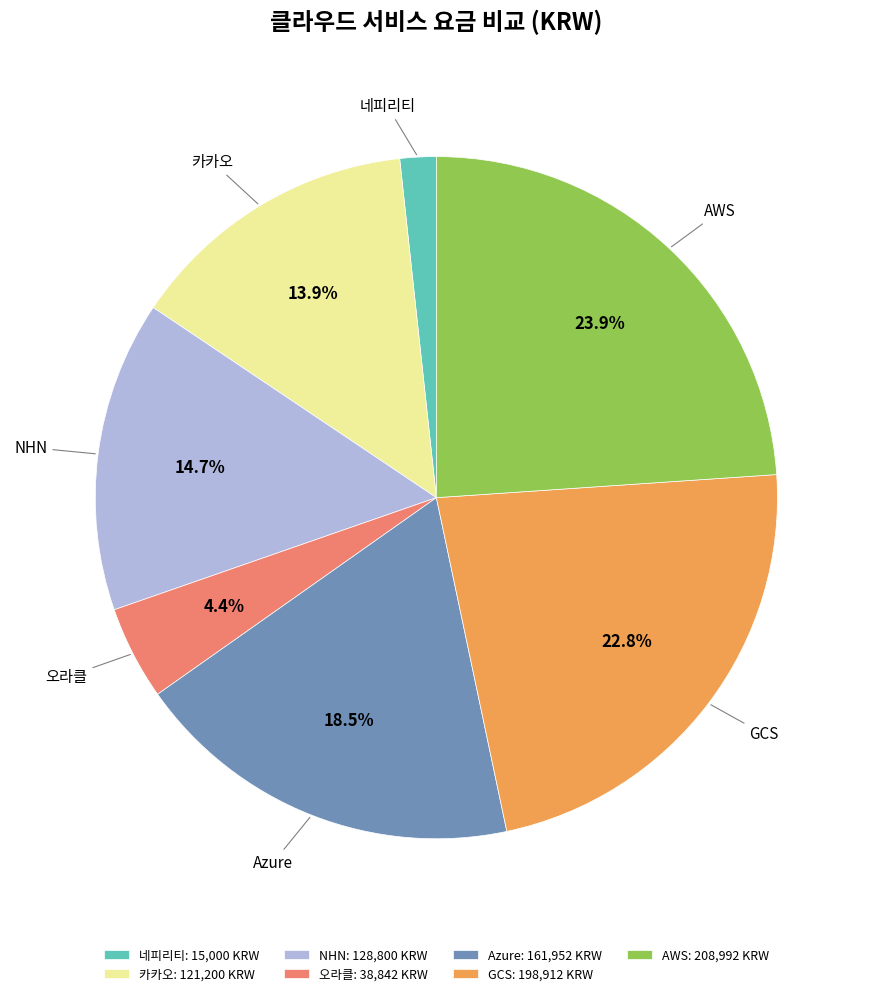

Rank the categories by value from lowest to highest.

네피리티, 오라클, 카카오, NHN, Azure, GCS, AWS